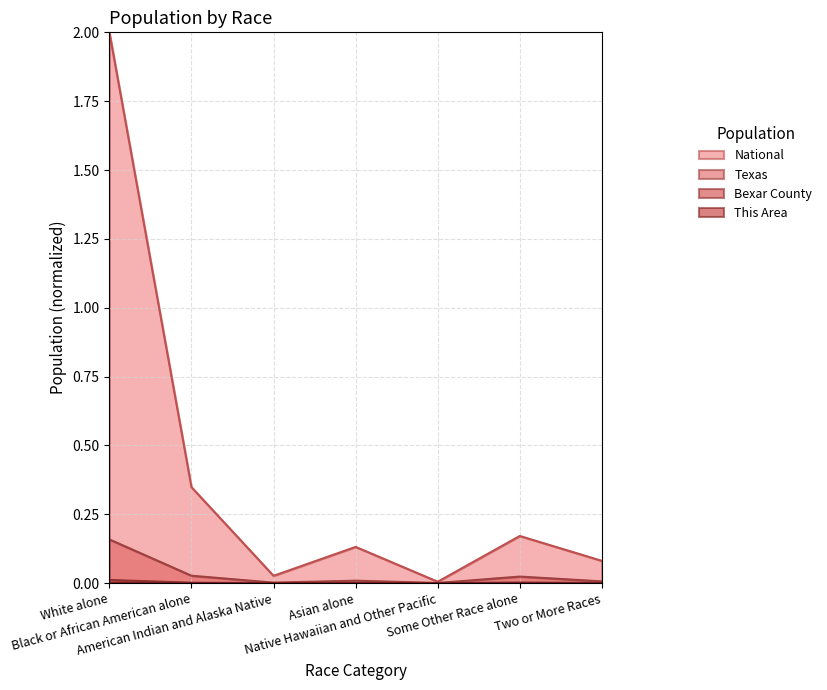

The Texas series shows 0.0 at Two or More Races. True or false?

False